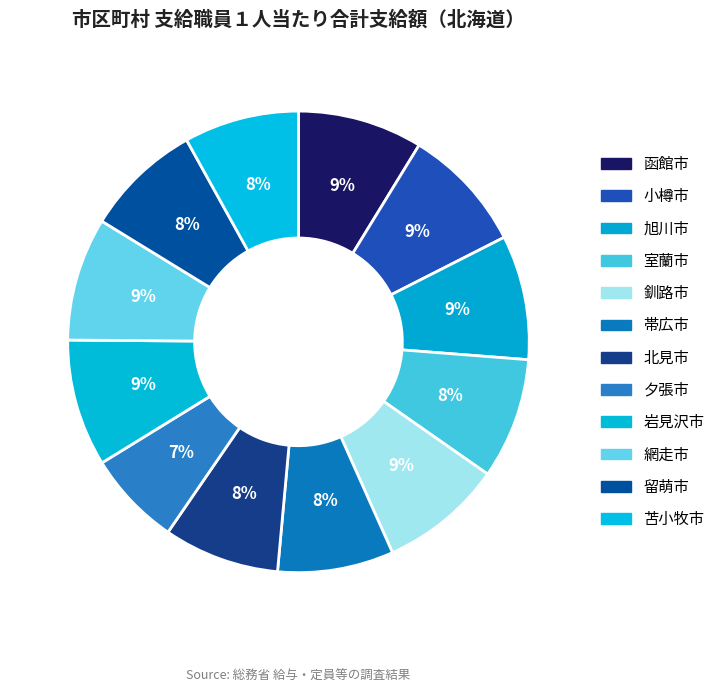

True or false: 函館市 accounts for 9% of the total.

True